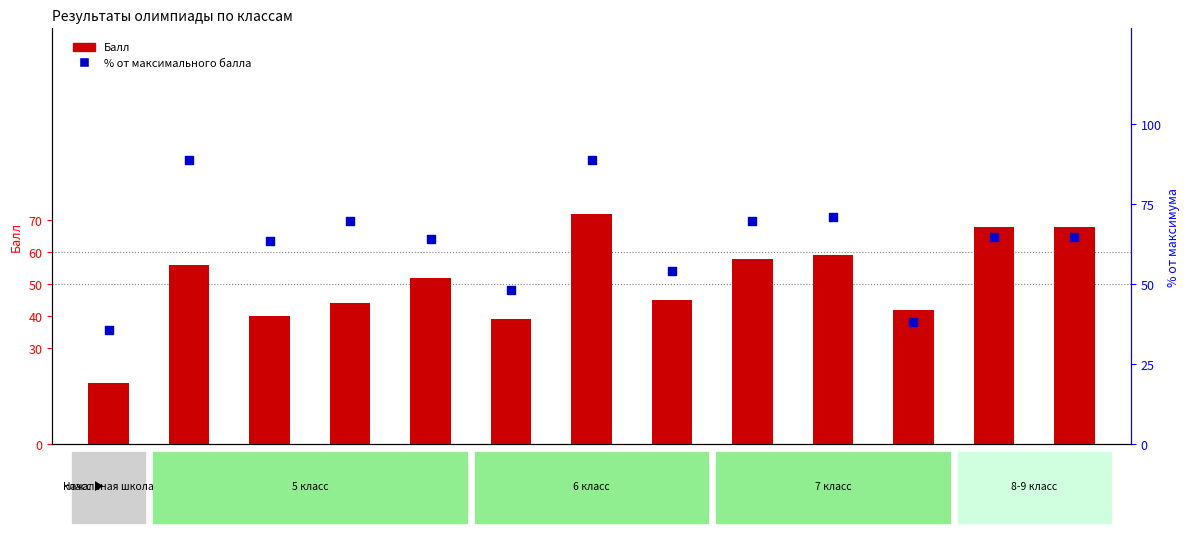

Is the value of % от максимума at 9а greater than the value of Балл at 6а?

Yes